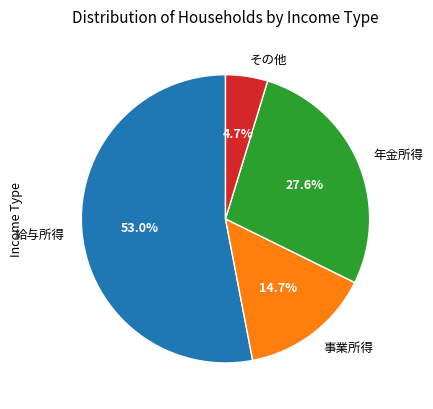

Does 事業所得 represent more than half of the total?

No